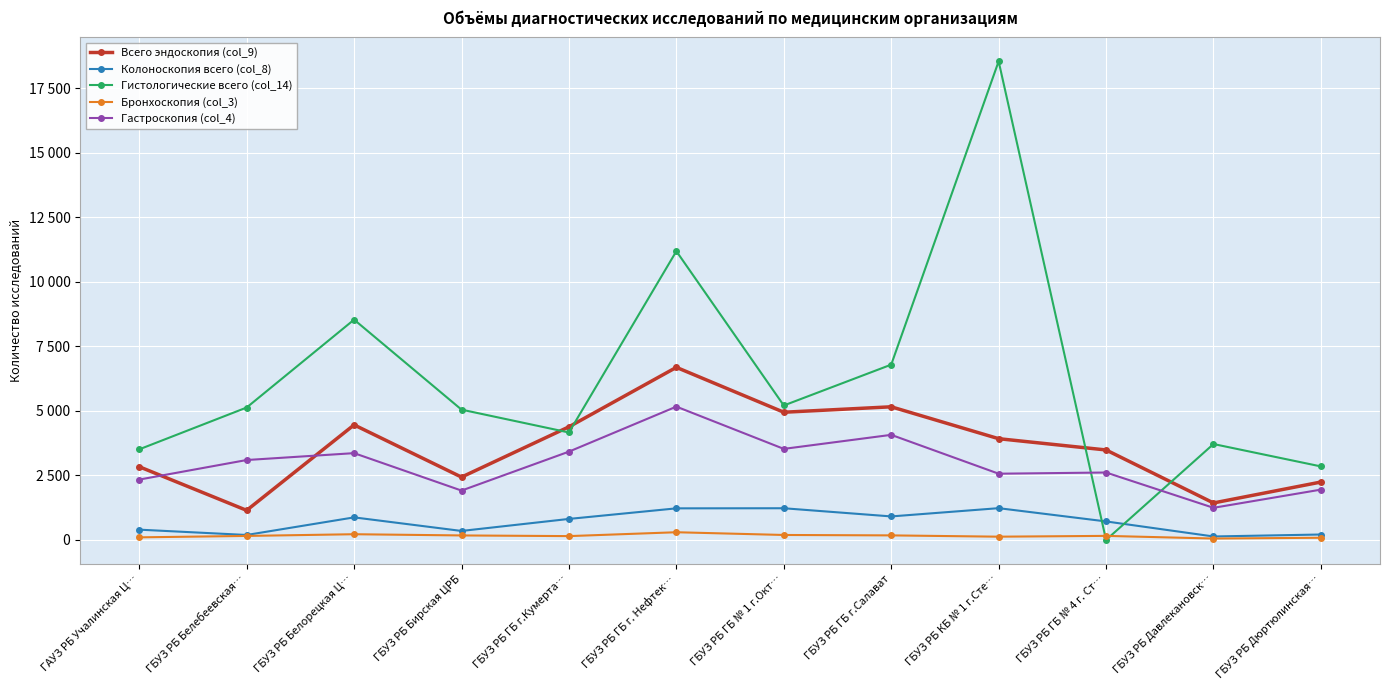

How many interior local valleys does the Бронхоскопия (col_3) series have?

3